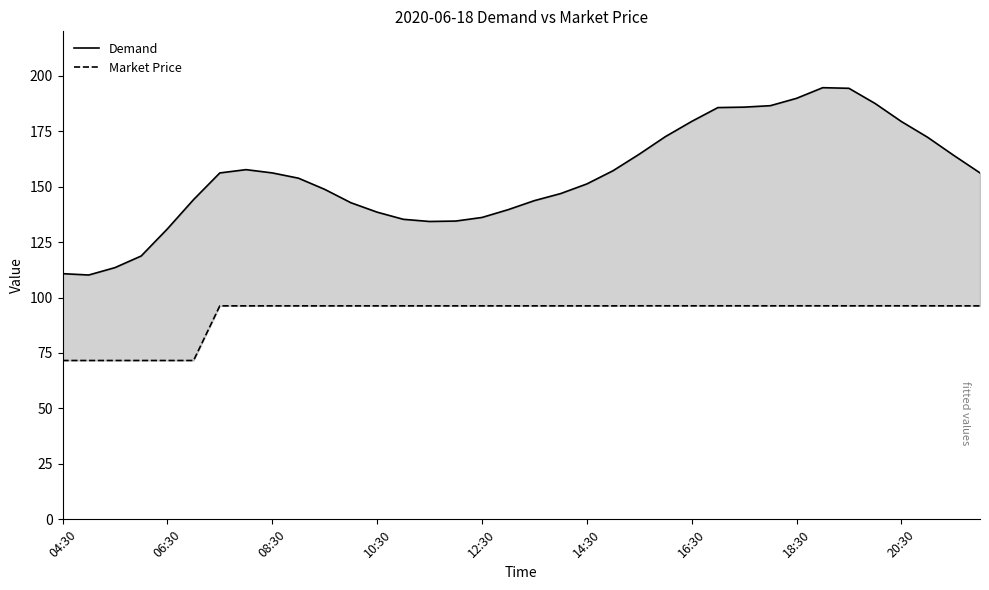

Which series has the widest spread of values?

Demand